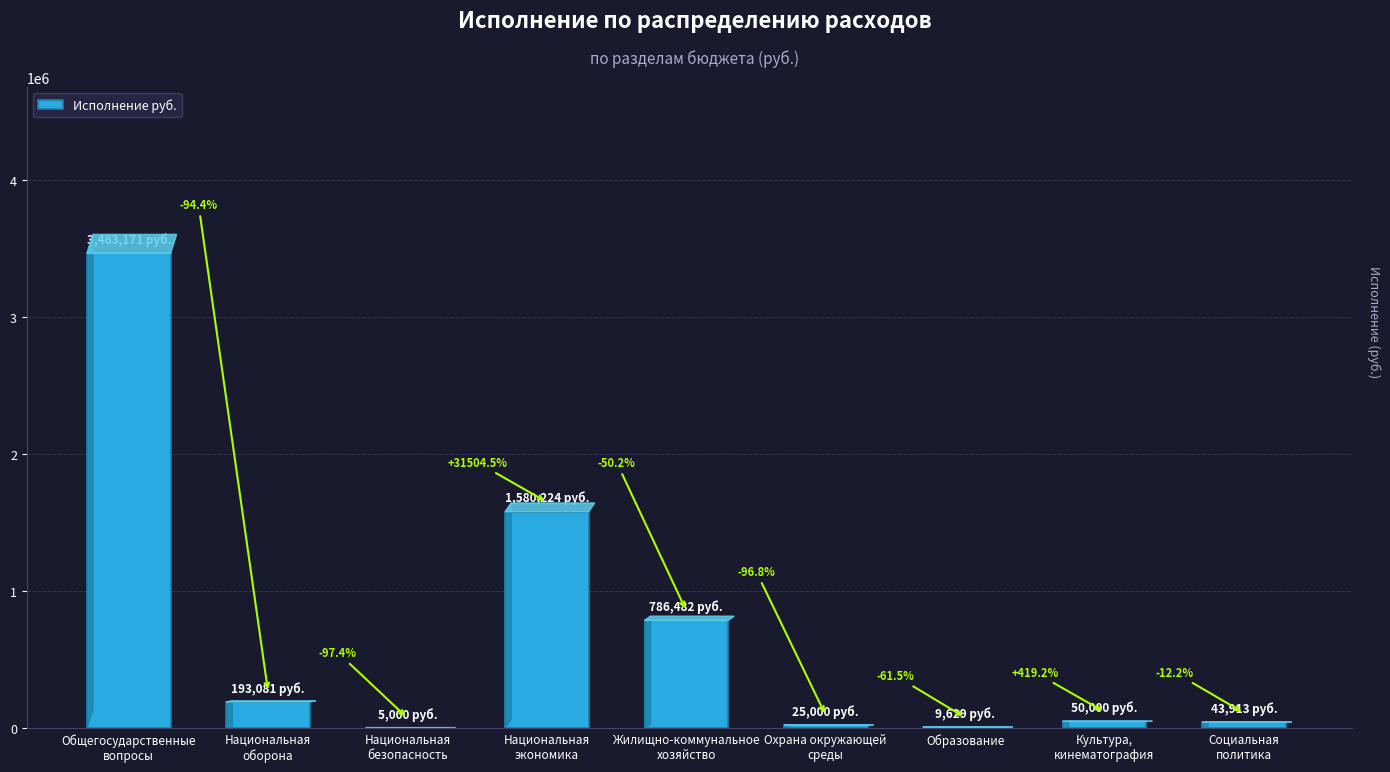

Rank the categories by value from highest to lowest.

Общегосударственные
вопросы, Национальная
экономика, Жилищно-коммунальное
хозяйство, Национальная
оборона, Культура,
кинематография, Социальная
политика, Охрана окружающей
среды, Образование, Национальная
безопасность